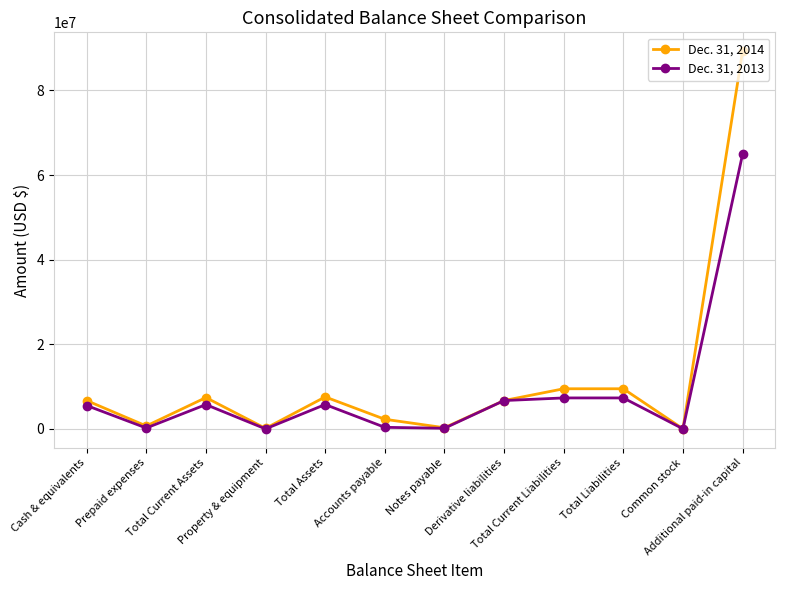

What is the sum of all Dec. 31, 2013 values?

104135290